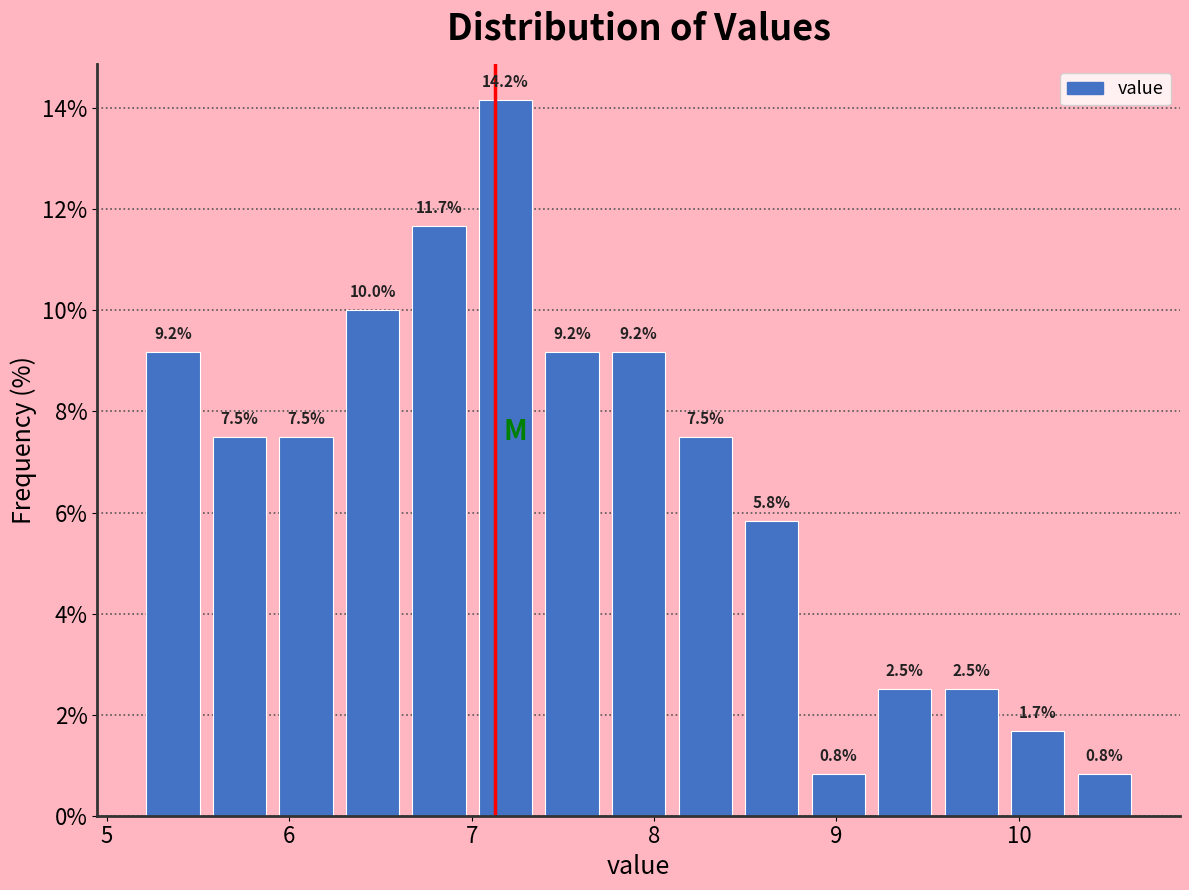

Read against the x-axis, roughly where is the centre of the tallest bar?

7.2